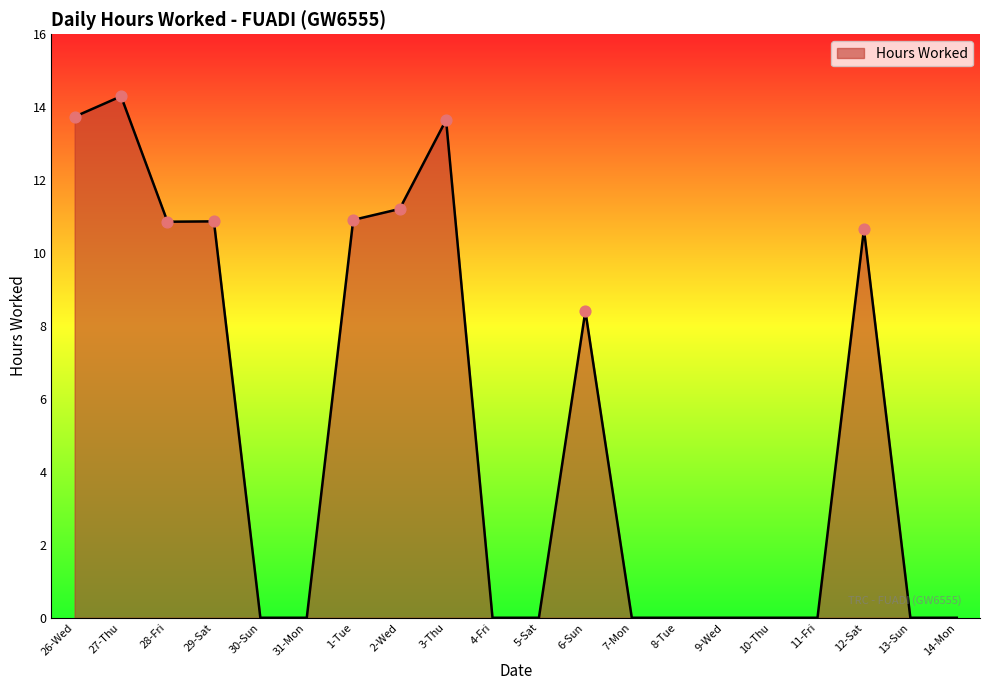

Between 2-Wed and 29-Sat, which is larger?

2-Wed